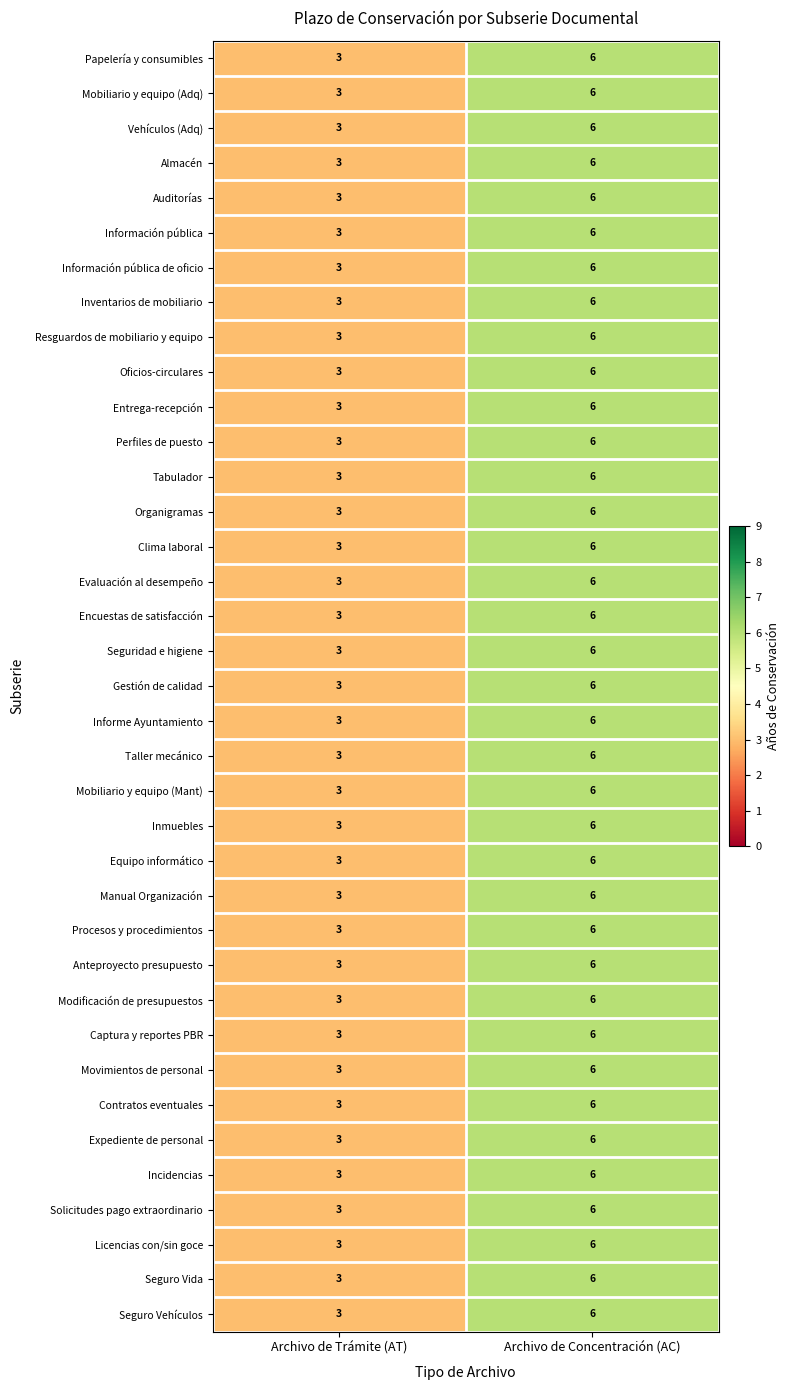

What is the difference between the maximum and minimum values in the Evaluación al desempeño series?

3